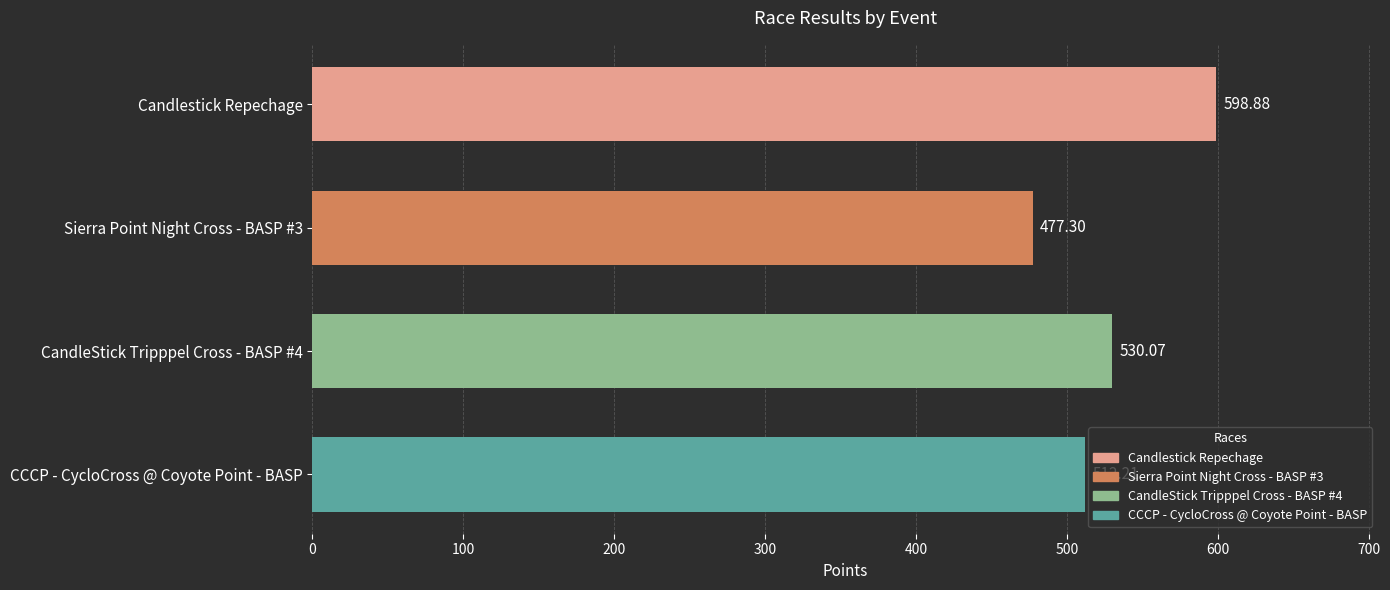

Which has a higher value, CandleStick Tripppel Cross - BASP #4 or Sierra Point Night Cross - BASP #3?

CandleStick Tripppel Cross - BASP #4